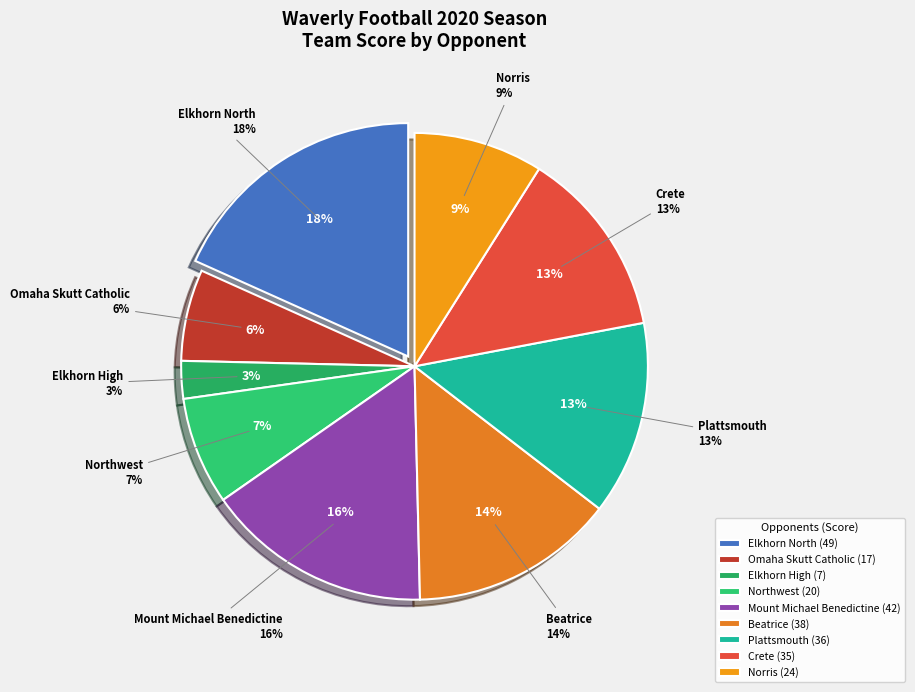

What is the change in value from Northwest to Norris?

+4